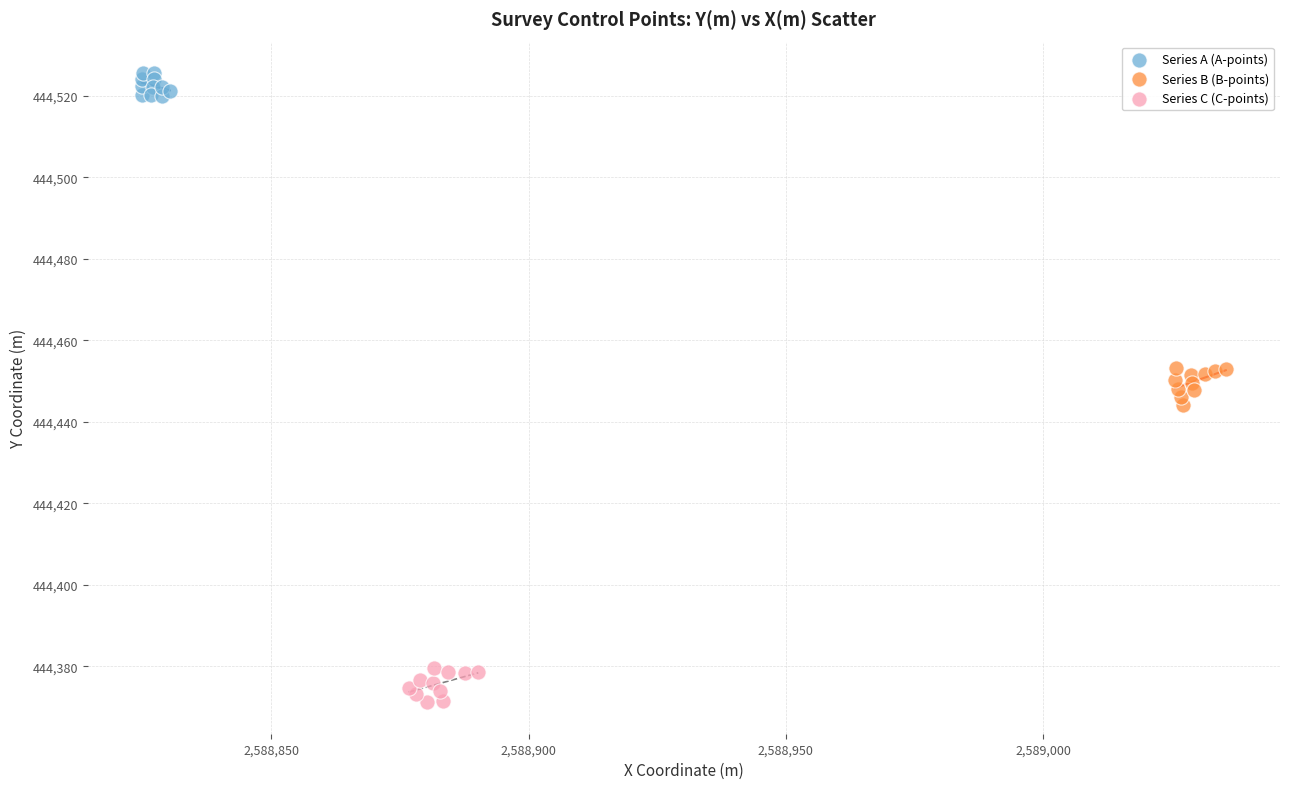

Which series reaches the minimum Y coordinate?

Series C (C-points)